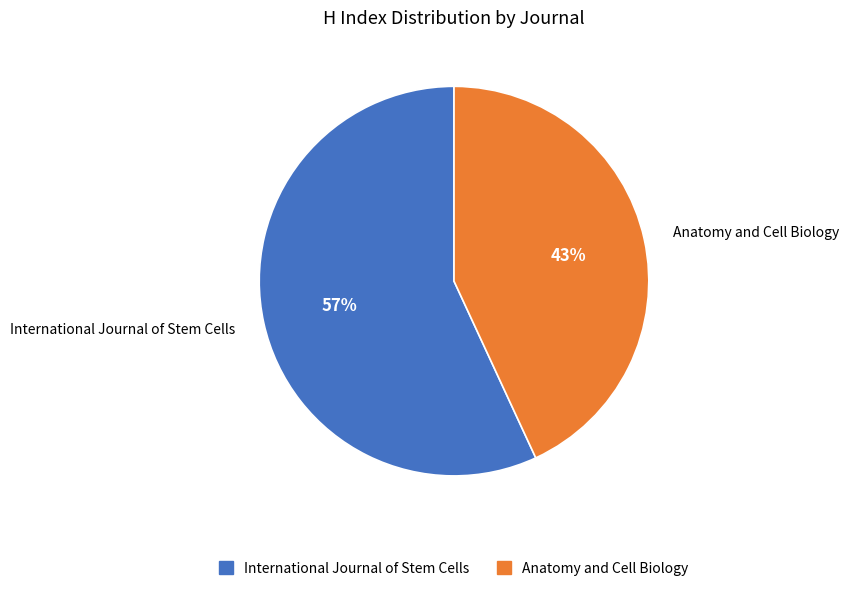

Count the number of slices in the pie.

2